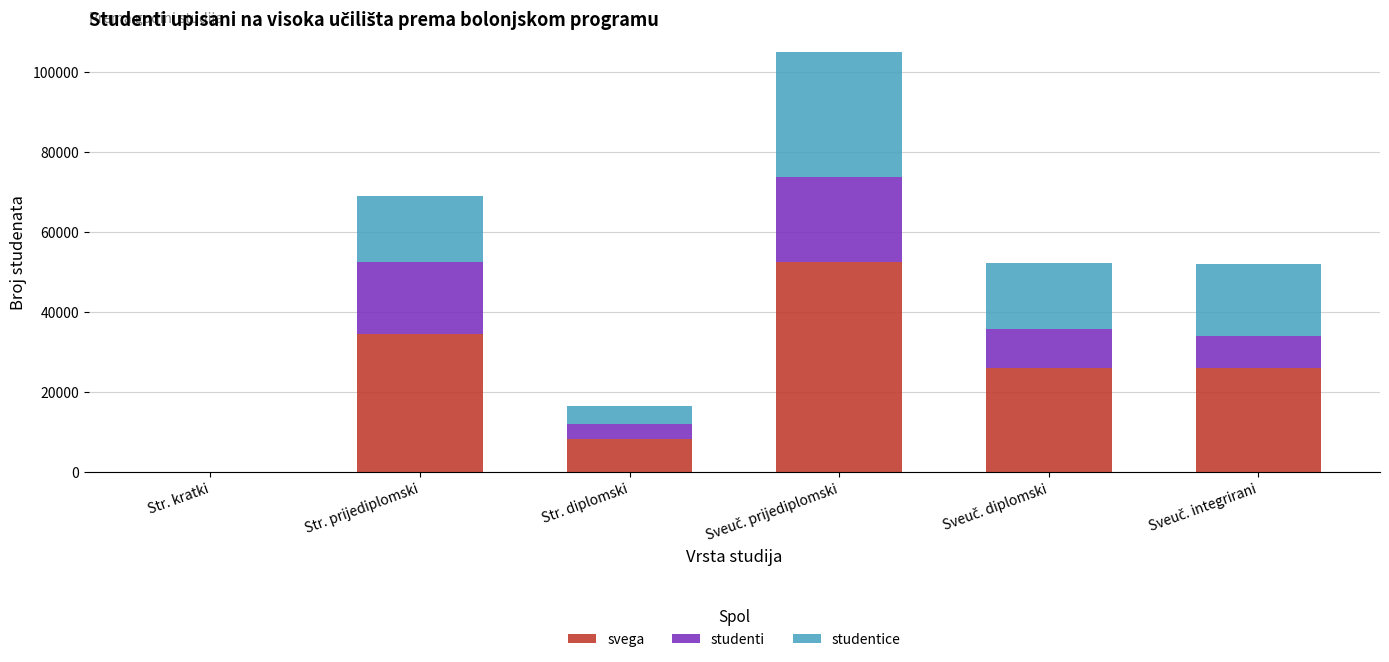

The svega series shows 15621 at Str. prijediplomski. True or false?

False